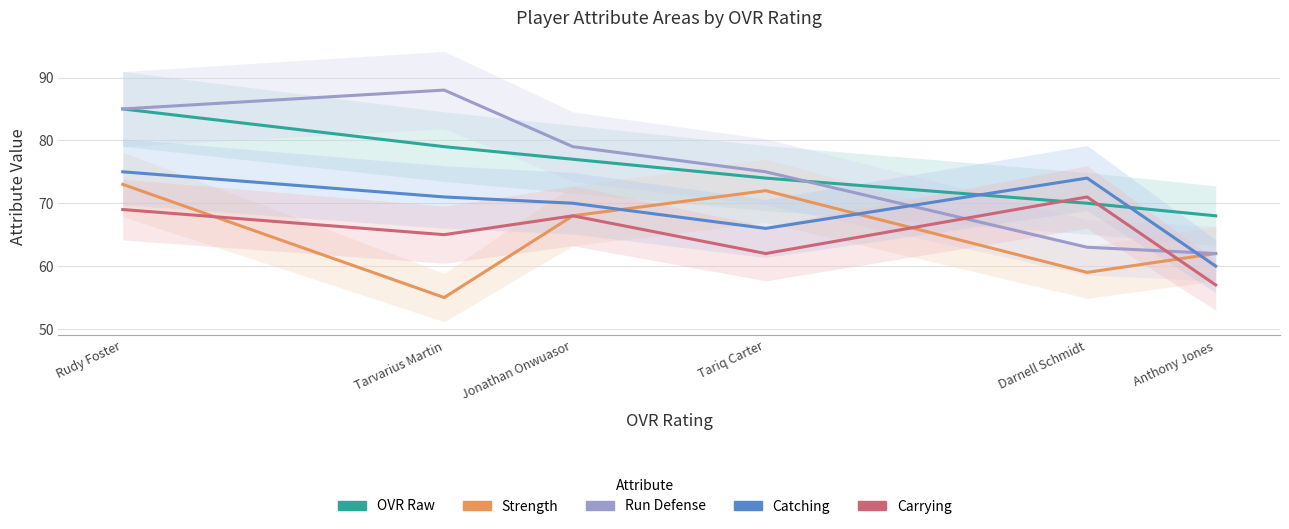

True or false: Catching has more than 2 interior local peaks.

False